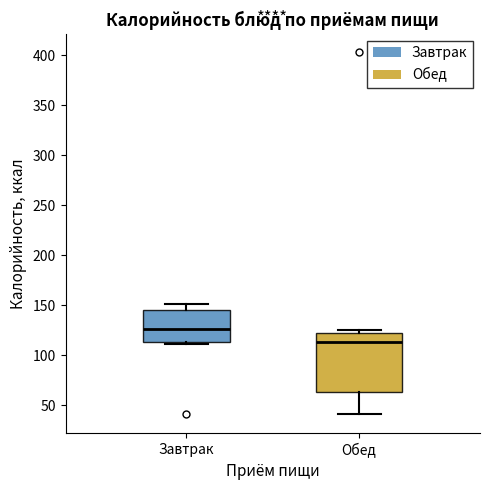

Which box's median line is the lowest?

Обед